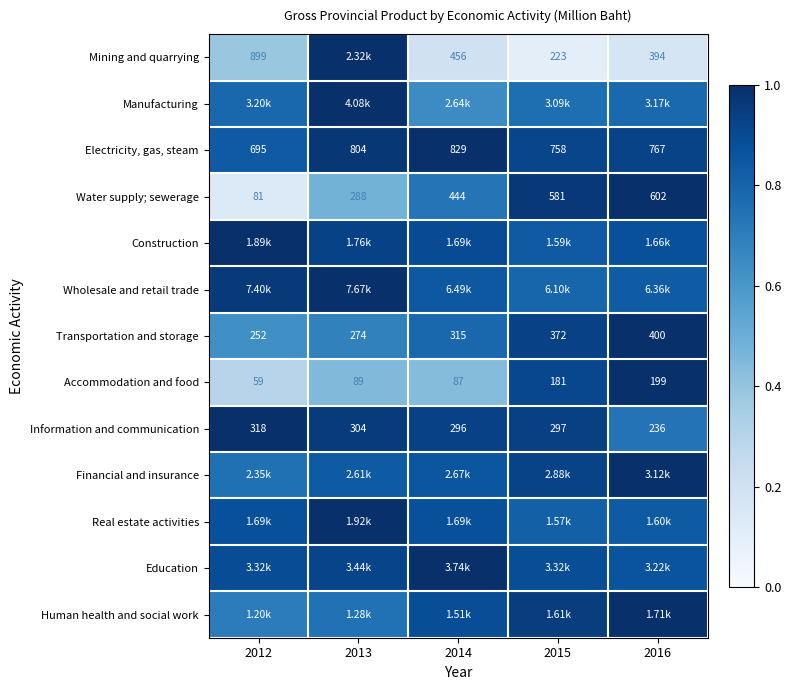

Is the value of Transportation and storage at 2014 greater than the value of Accommodation and food at 2013?

Yes